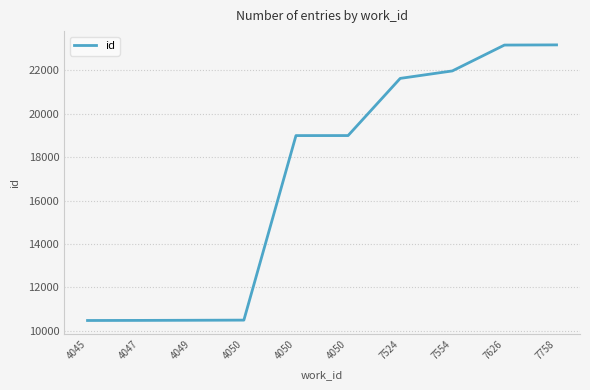

What is the approximate value at 4050, to the nearest 10?

18990